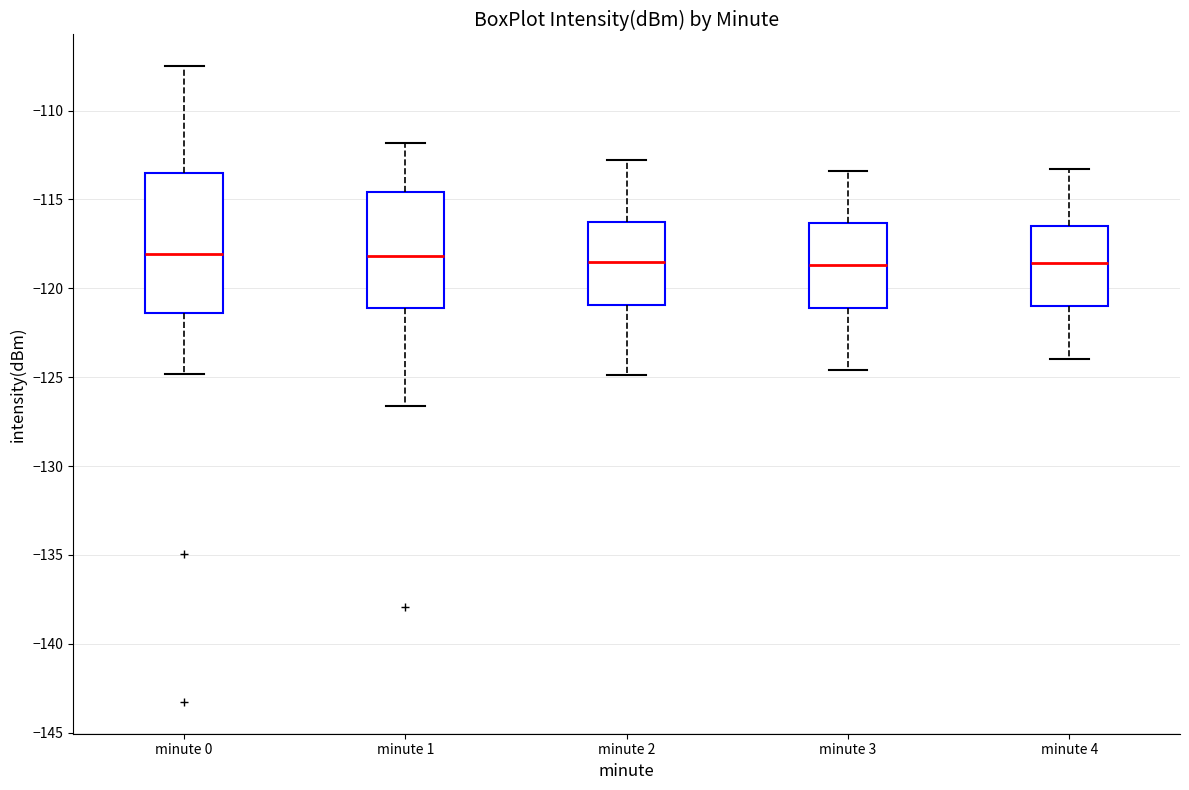

Reading left to right, read every box against the y-axis: the position of its median line, the range the box covers, and the ends of its whiskers. The values are not printed on the chart, so give them approximately, as read against the axis.

minute 0: median -118.0, box -121.5 to -113.5, whiskers -125.0 to -107.5
minute 1: median -118.0, box -121.0 to -114.5, whiskers -126.5 to -112.0
minute 2: median -118.5, box -121.0 to -116.0, whiskers -125.0 to -113.0
minute 3: median -118.5, box -121.0 to -116.5, whiskers -124.5 to -113.5
minute 4: median -118.5, box -121.0 to -116.5, whiskers -124.0 to -113.5